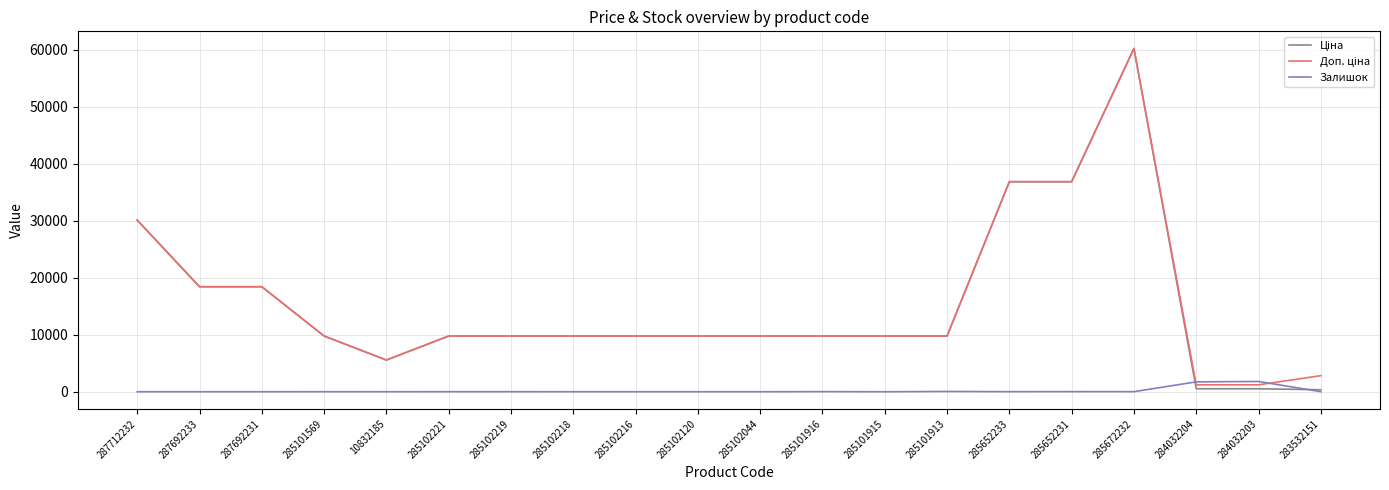

At which category does the chart reach its peak across all series?

285672232